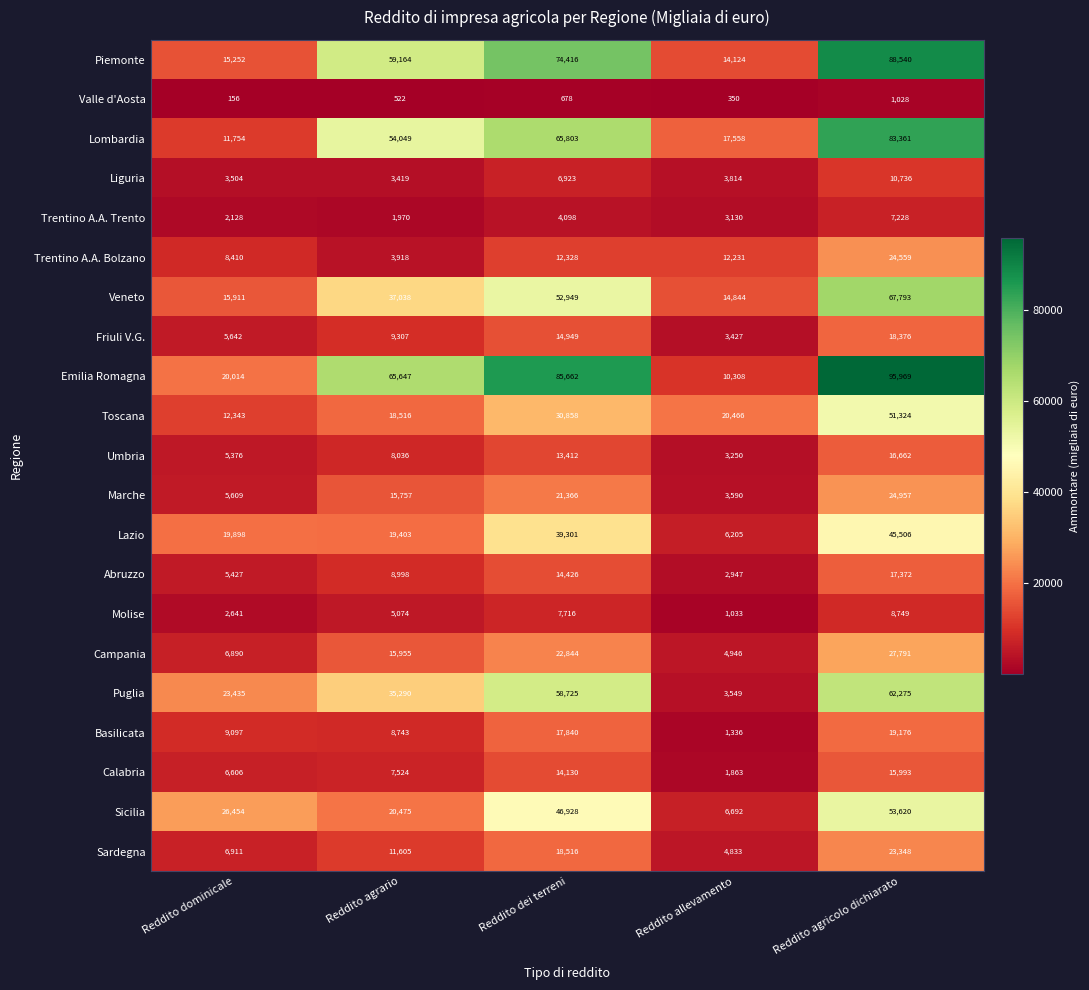

Which label corresponds to the largest value in the chart?

Reddito agricolo dichiarato